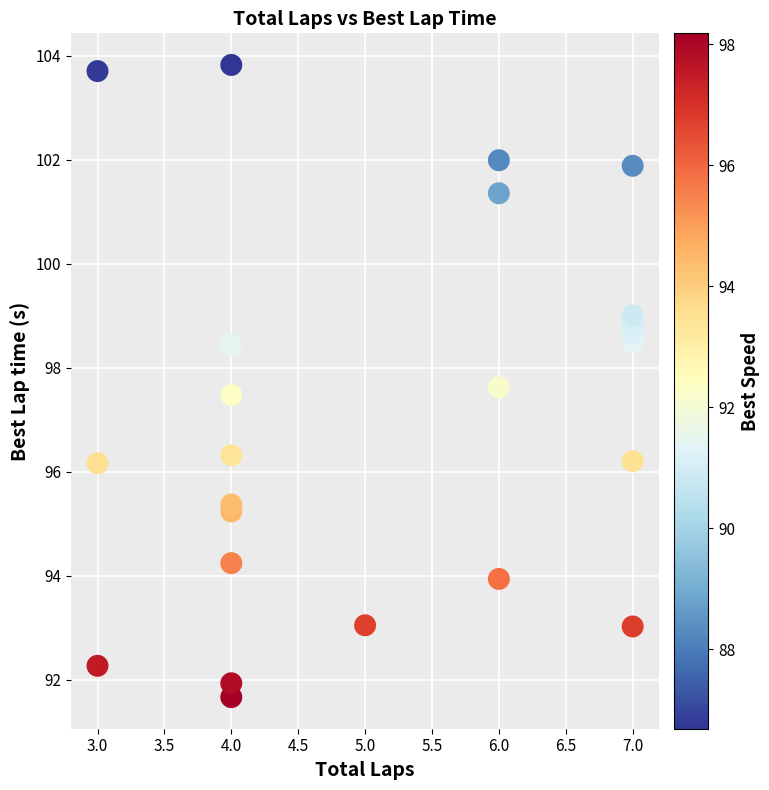

What Y value in the scatter plot is closest to 97?

97.5